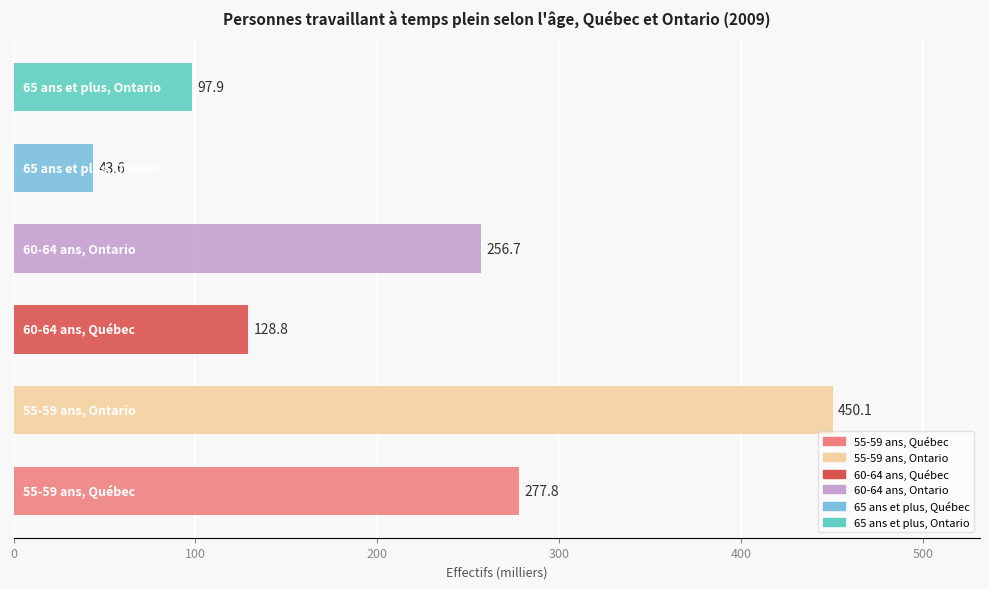

What is the greatest value displayed?

450.1